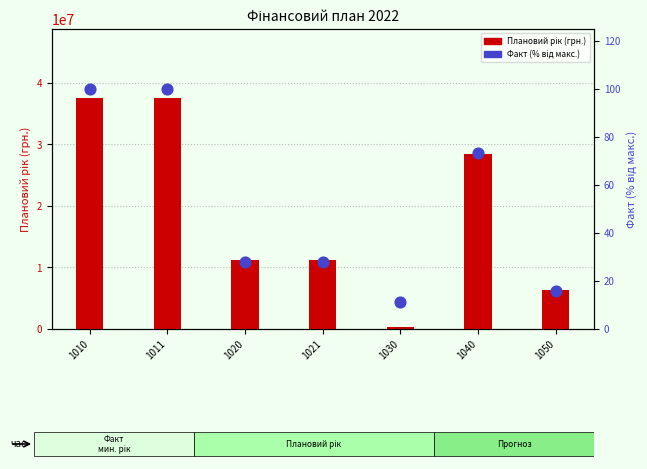

What is the total value across all series at 1030?

405273.4